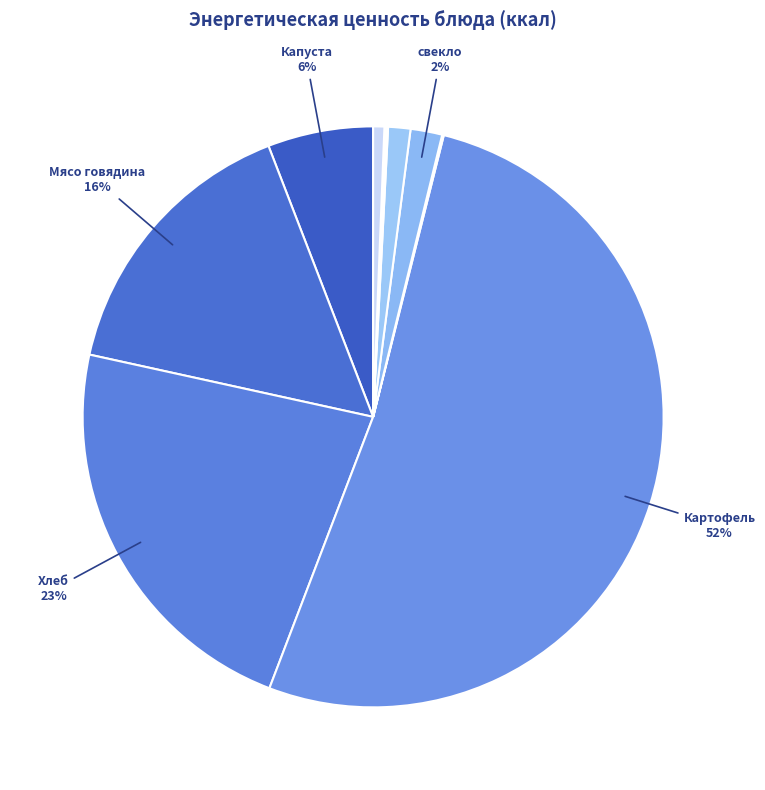

Which slice is the largest?

Картофель